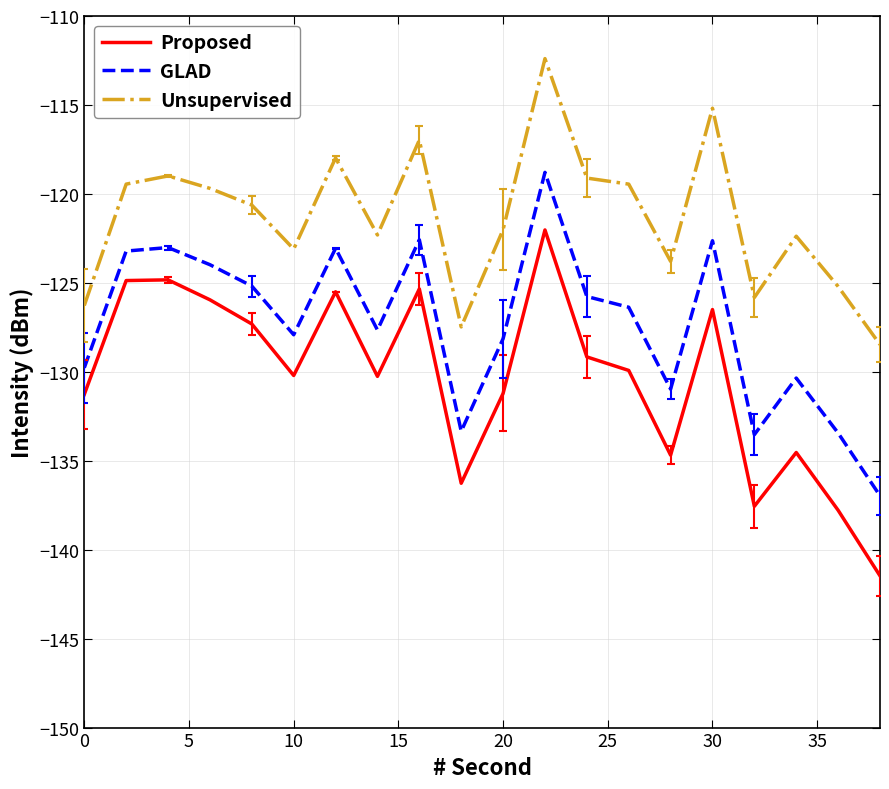

True or false: GLAD and Proposed intersect in this chart.

False